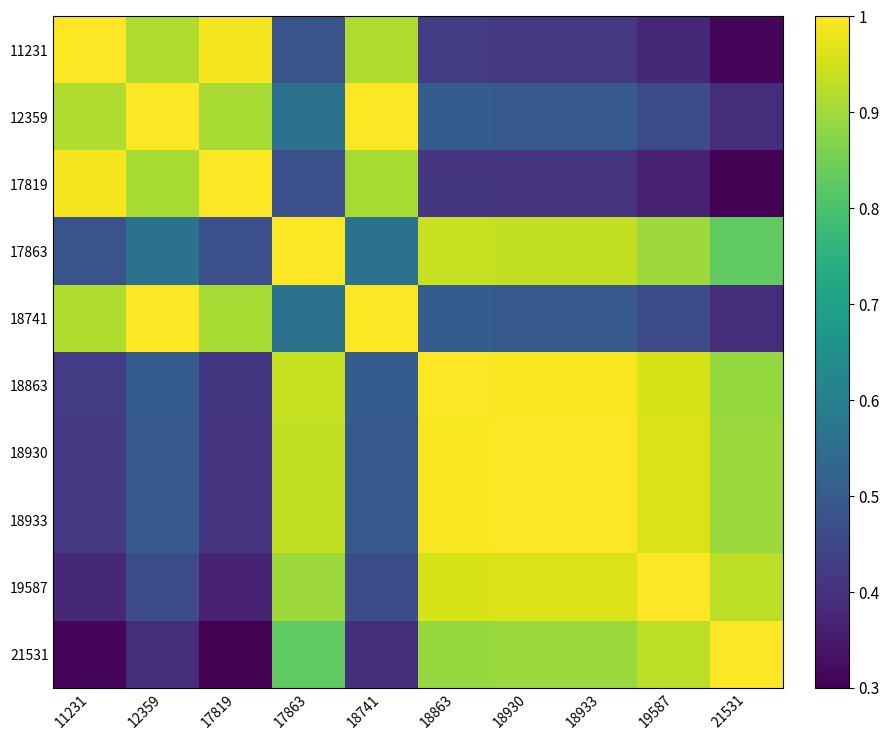

Rank the series at 17819 from lowest to highest value.

21531, 19587, 18933, 18930, 18863, 17863, 12359, 18741, 11231, 17819